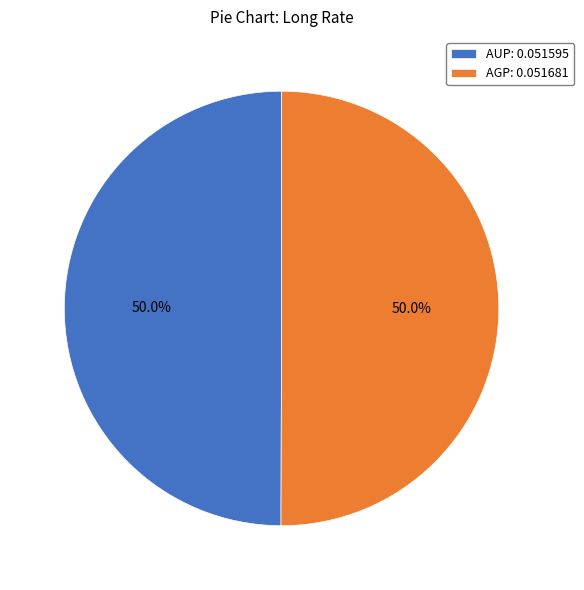

True or false: AGP accounts for 50% of the total.

True